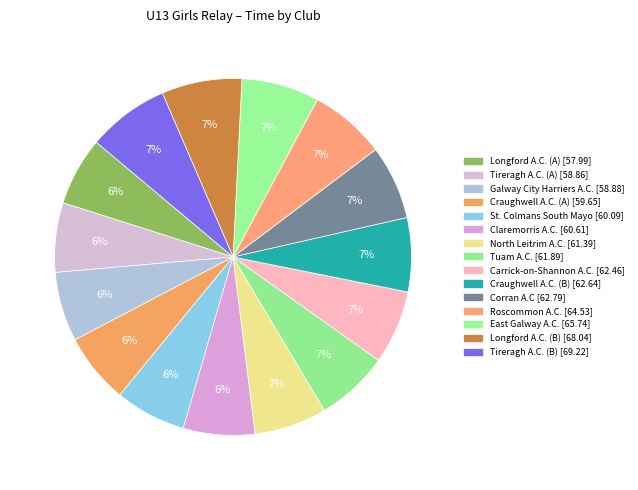

How many segments does this pie chart have?

15